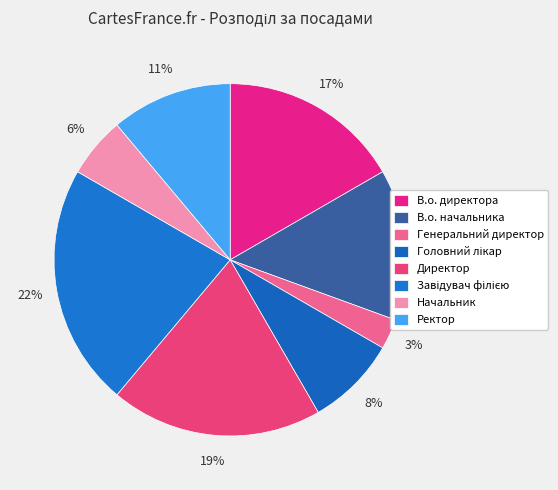

How many slices are in this pie chart?

8